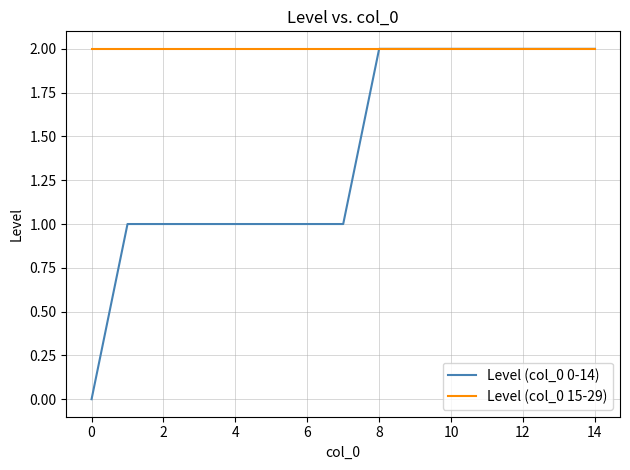

Which series has the largest total across all categories?

Level (col_0 15-29)